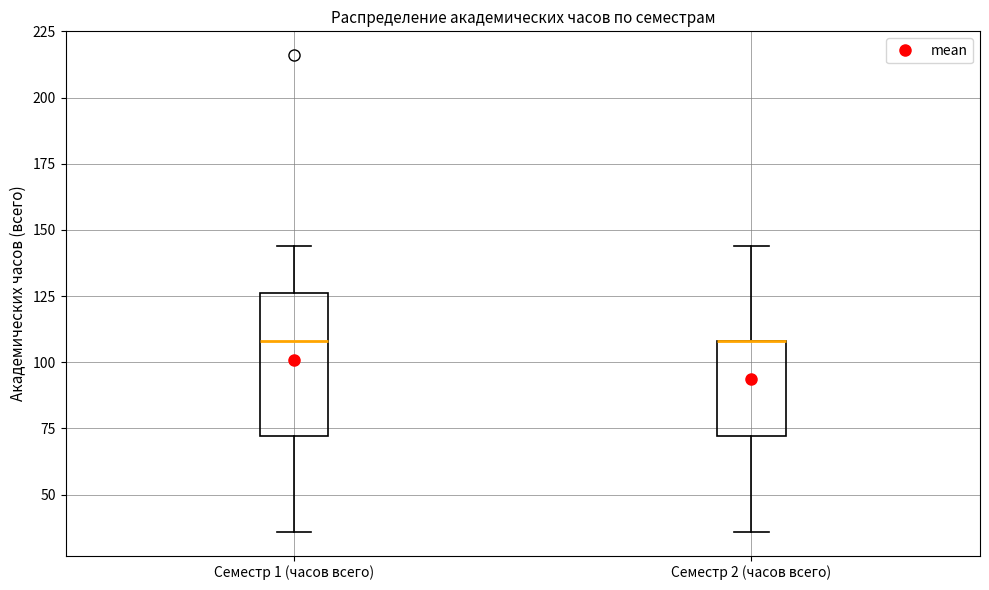

Reading left to right, read every box against the y-axis: the position of its median line, the range the box covers, and the ends of its whiskers. The values are not printed on the chart, so give them approximately, as read against the axis.

Семестр 1 (часов всего): median 110, box 70 to 125, whiskers 35 to 145
Семестр 2 (часов всего): median 110 (drawn on the box's upper edge), box 70 to 110, whiskers 35 to 145